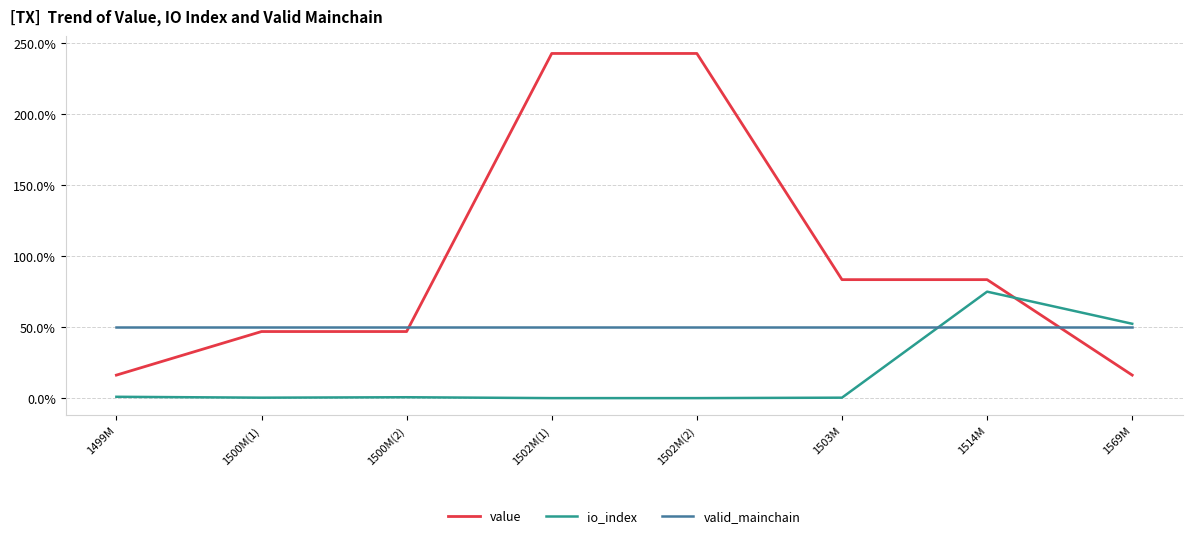

What is the maximum value for valid_mainchain?

50.0